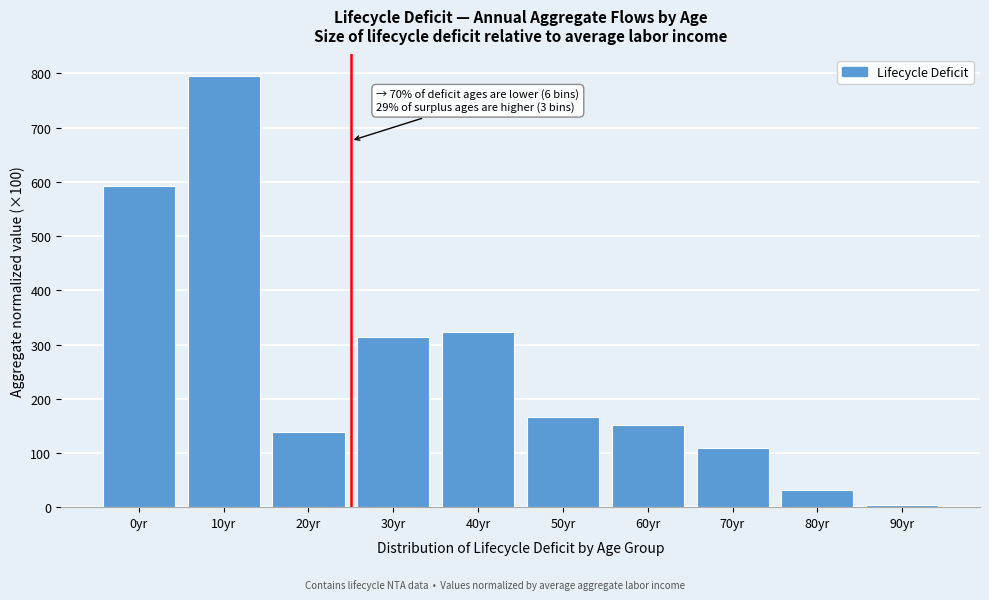

Reading right to left, transcribe all the data shown in this chart.

90yr=3.2	80yr=32.6	70yr=110.0	60yr=151.6	50yr=165.6	40yr=323.2	30yr=313.4	20yr=139.3	10yr=795.3	0yr=593.2